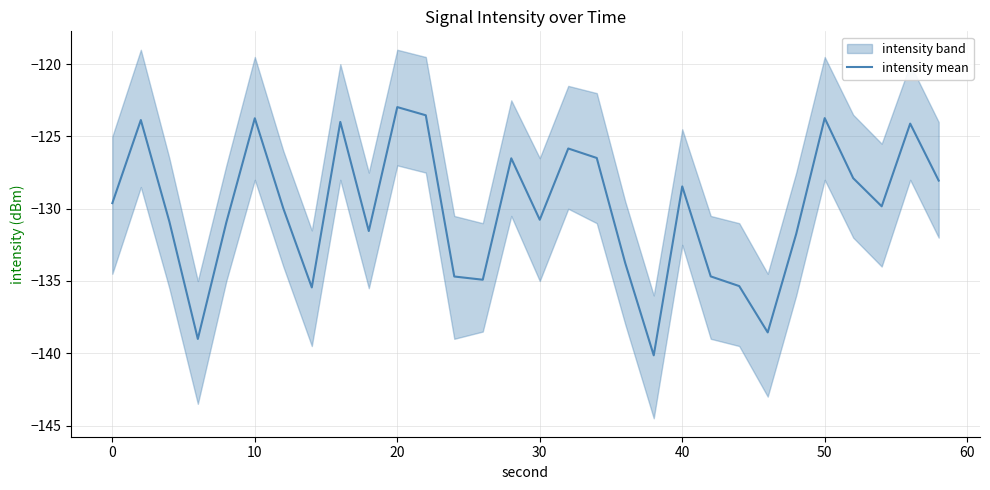

True or false: intensity mean has a value of -201.6 at 40.

False